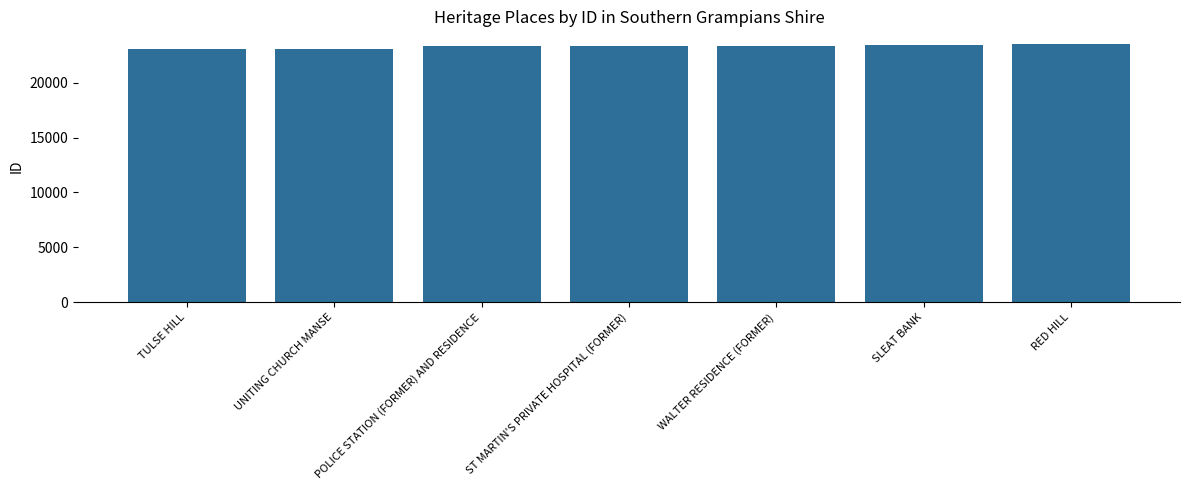

What is the smallest value displayed?

23109